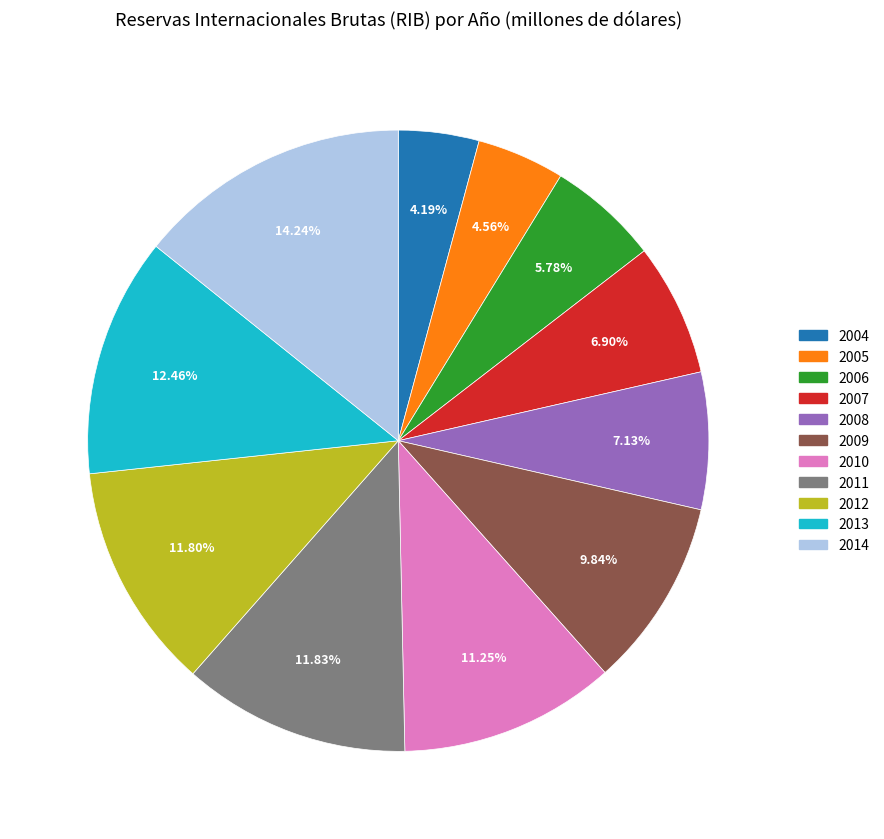

Does 2004 represent more than half of the total?

No